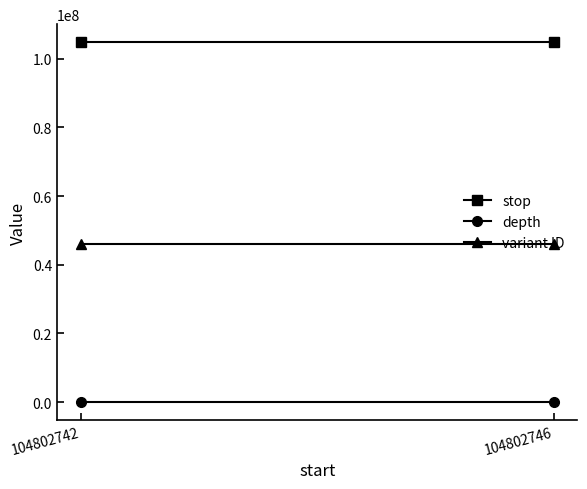

True or false: depth has a value of 8 at 104802746.

True